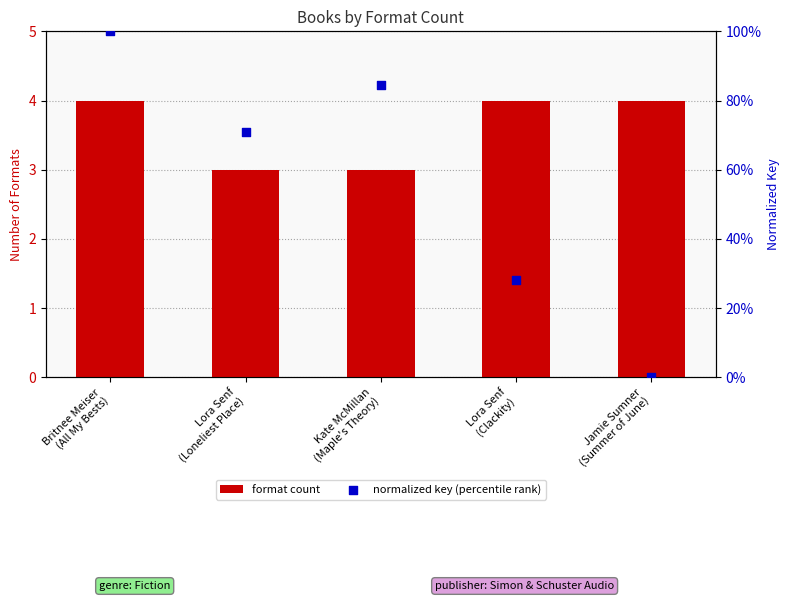

At which category is the sum across all series the highest?

Britnee Meiser
(All My Bests)